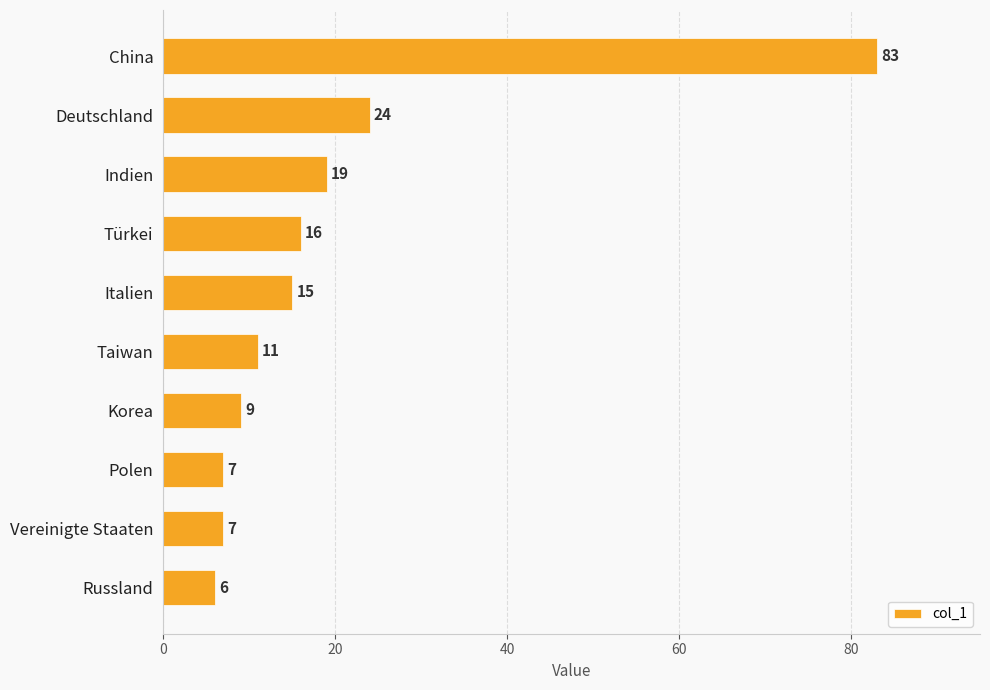

What is the difference between the second highest and second lowest values?

17